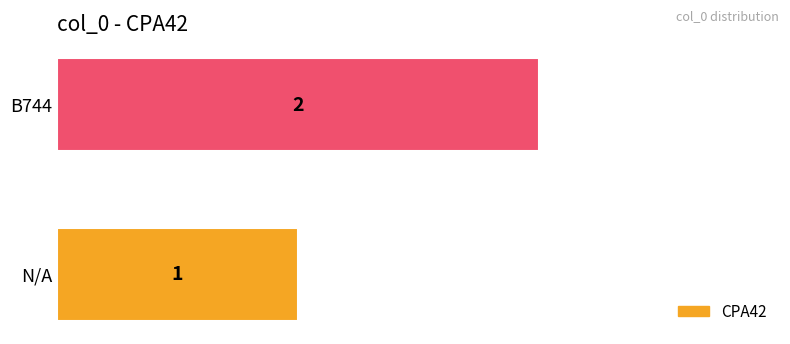

Reading bottom to top, extract all data points from this chart.

1	2